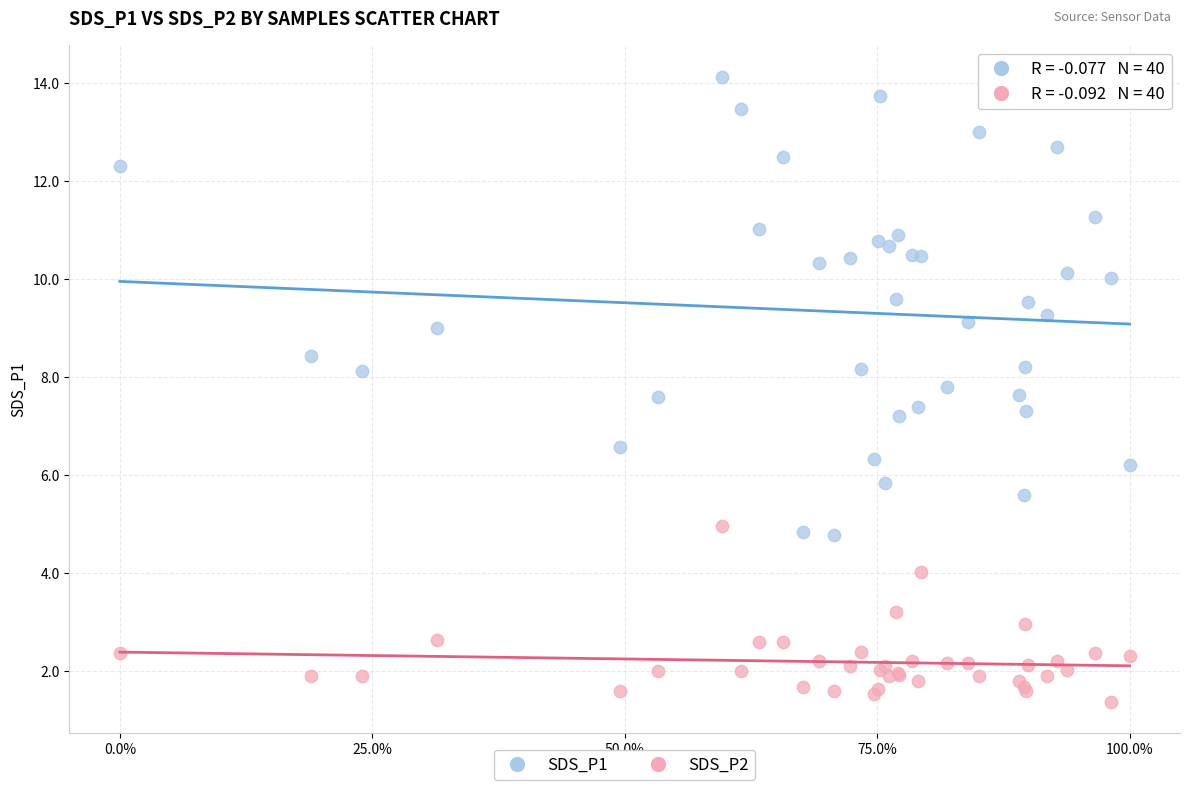

Which series has the largest Y range (max minus min)?

SDS_P1